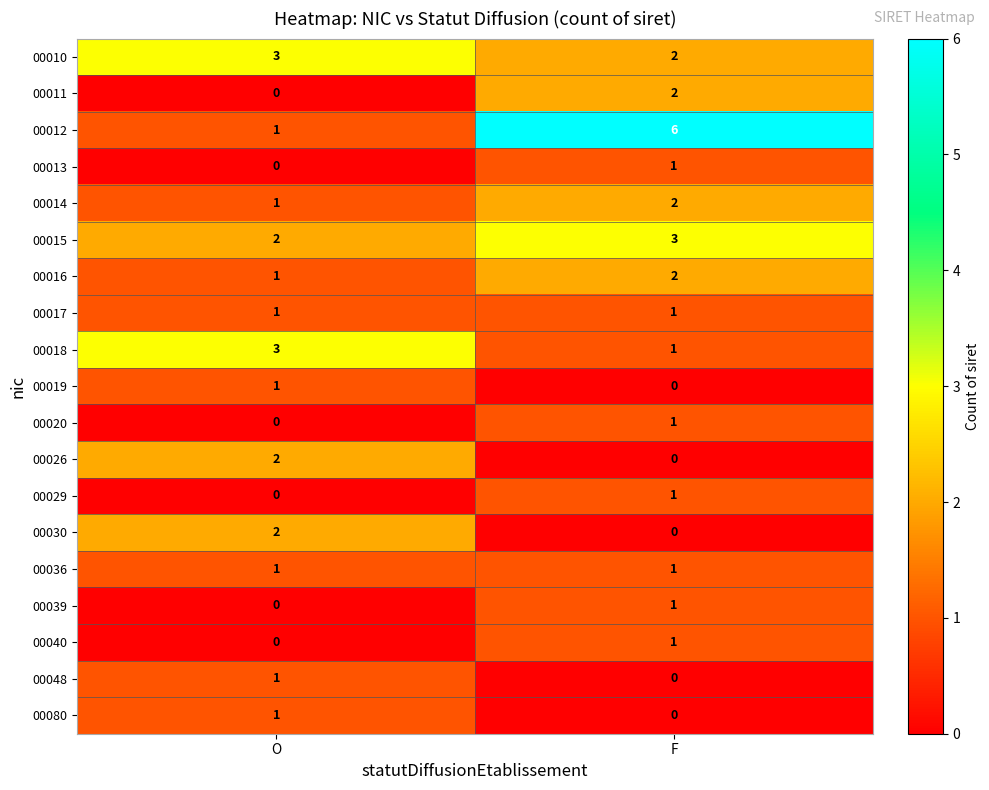

The 00036 series shows 1 at F. True or false?

True